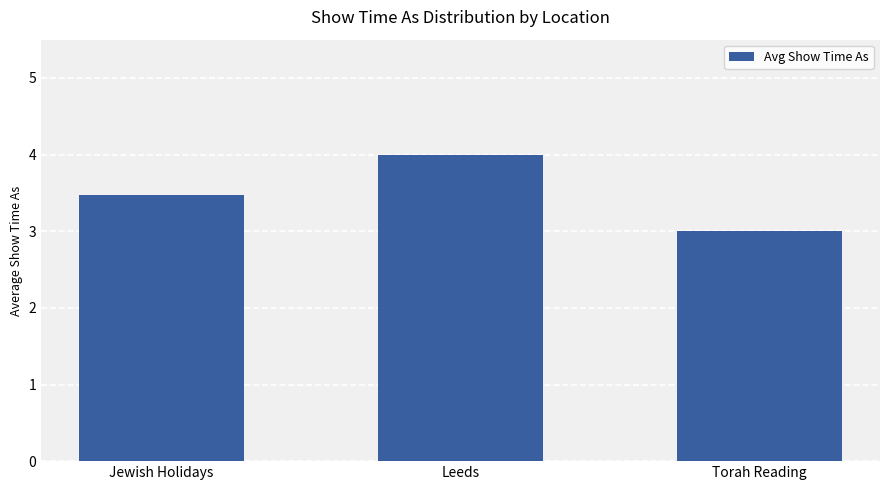

How many values are between 3 and 4?

3